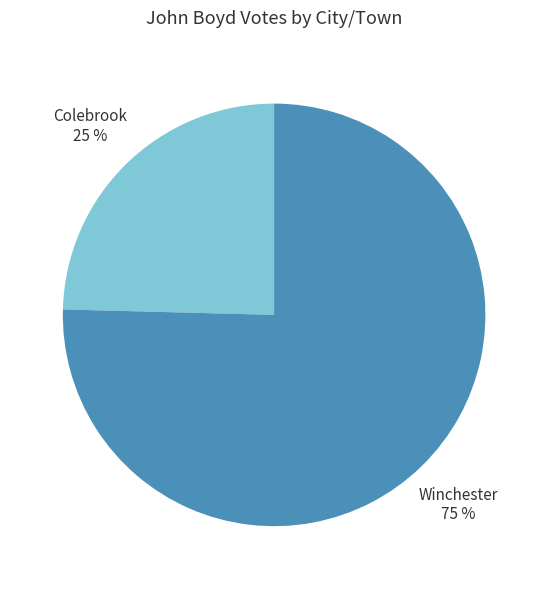

Does any single category account for the majority?

Yes